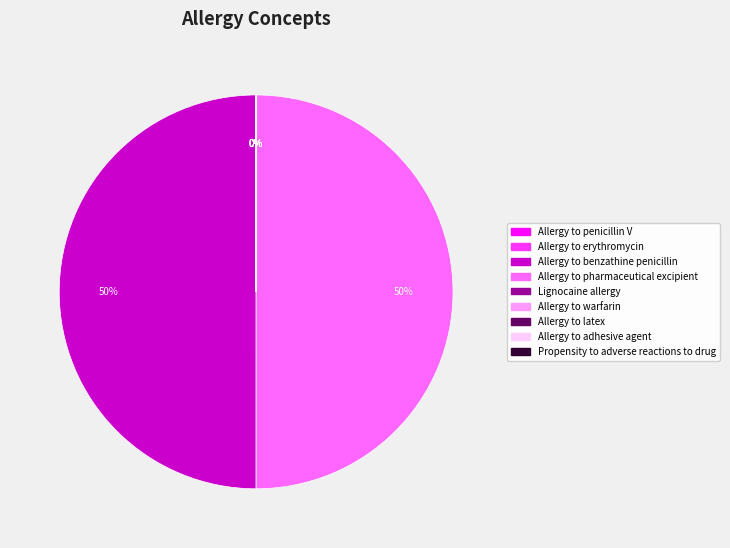

To the nearest percent, what portion does Allergy to benzathine penicillin represent?

50%